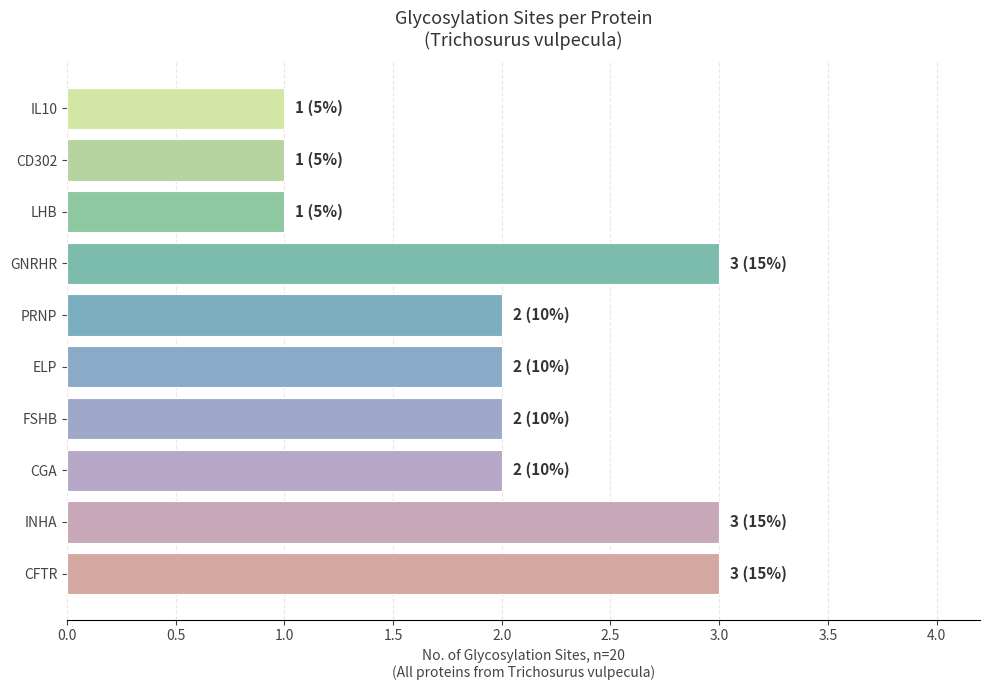

Is it true that the value at INHA is 5?

False